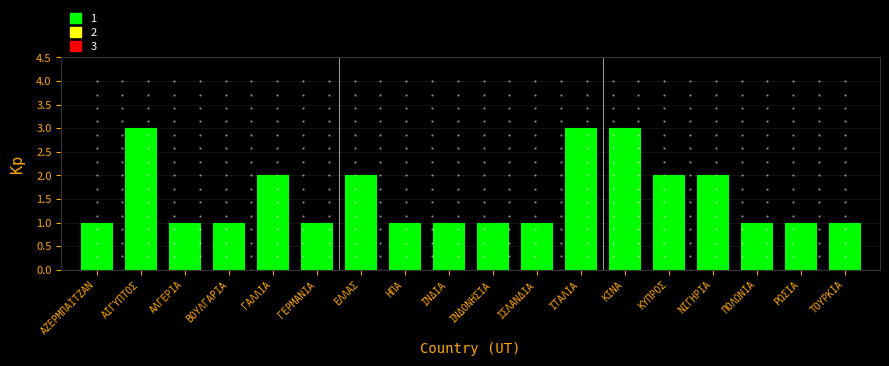

Reading left to right, extract all data points from this chart.

ΑΖΕΡΜΠΑΪΤΖΑΝ=1	ΑΙΓΥΠΤΟΣ=3	ΑΛΓΕΡΙΑ=1	ΒΟΥΛΓΑΡΙΑ=1	ΓΑΛΛΙΑ=2	ΓΕΡΜΑΝΙΑ=1	ΕΛΛΑΣ=2	ΗΠΑ=1	ΙΝΔΙΑ=1	ΙΝΔΟΝΗΣΙΑ=1	ΙΣΛΑΝΔΙΑ=1	ΙΤΑΛΙΑ=3	ΚΙΝΑ=3	ΚΥΠΡΟΣ=2	ΝΙΓΗΡΙΑ=2	ΠΟΛΩΝΙΑ=1	ΡΩΣΙΑ=1	ΤΟΥΡΚΙΑ=1